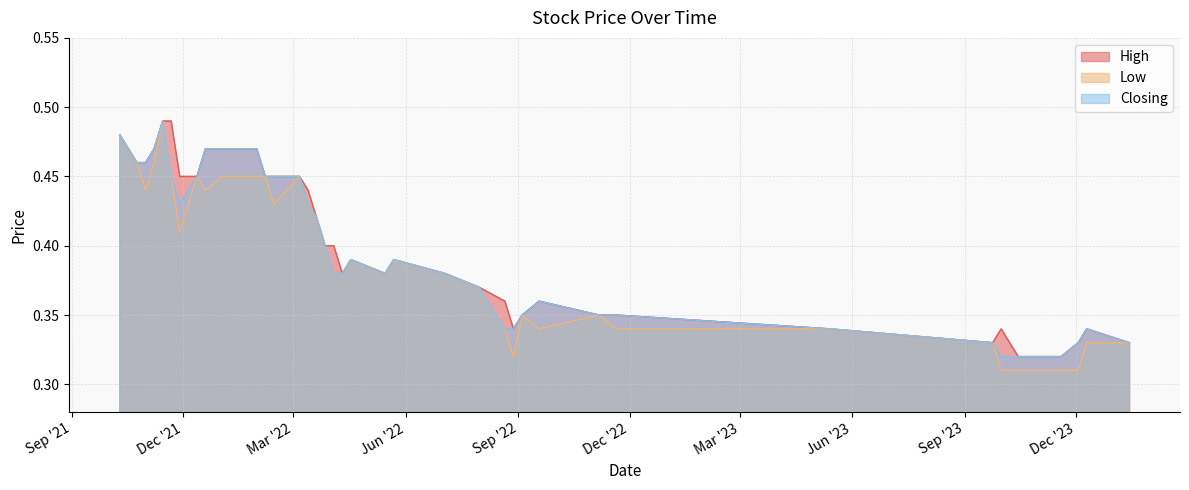

The High series shows 0.4 at 20/03/2022. True or false?

True